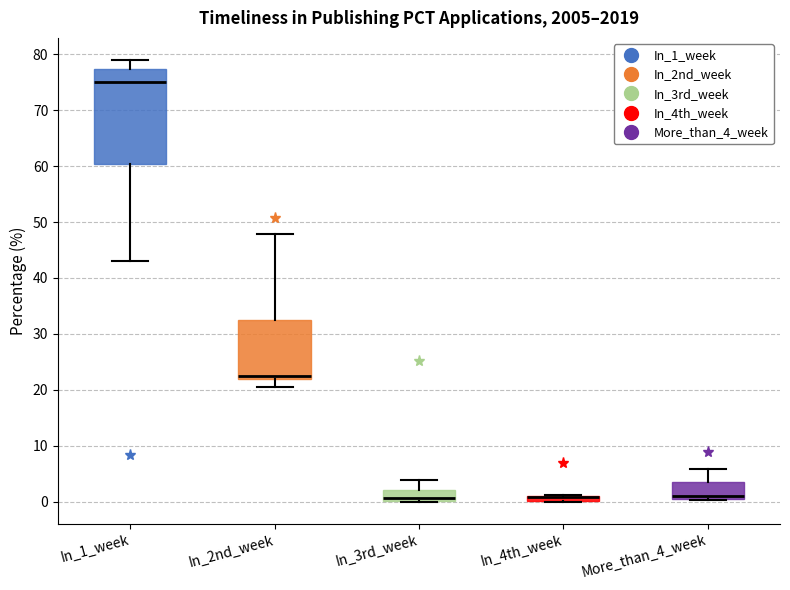

Which box is the tallest, from its lower edge to its upper edge?

In_1_week